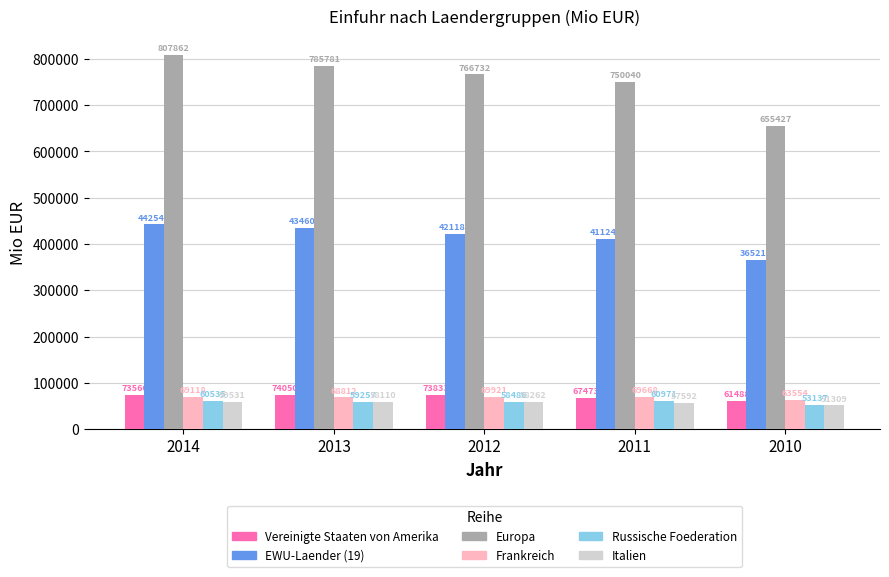

How many bars are there in total?

30